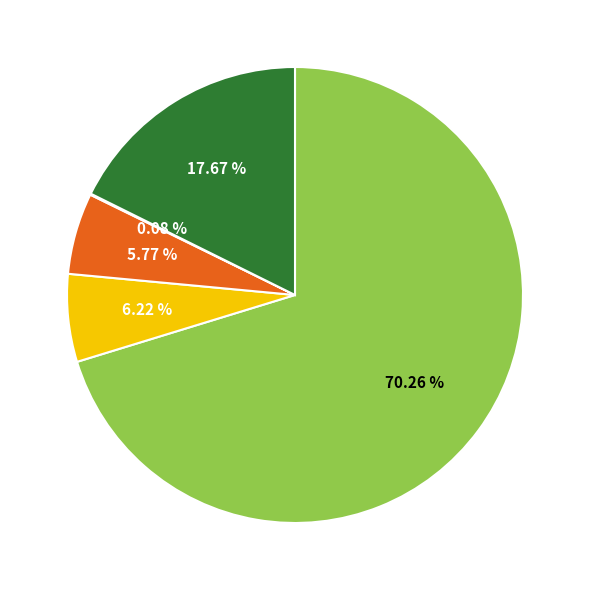

Is there a majority slice in this chart?

Yes